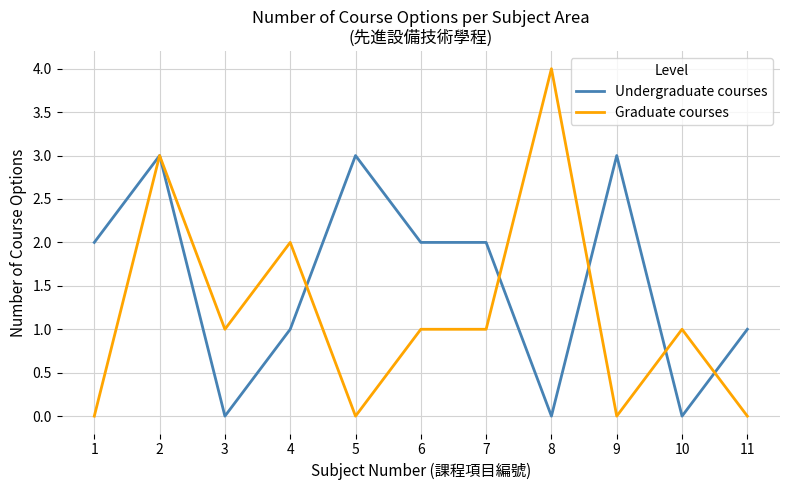

What is the highest value of the Graduate courses series?

4